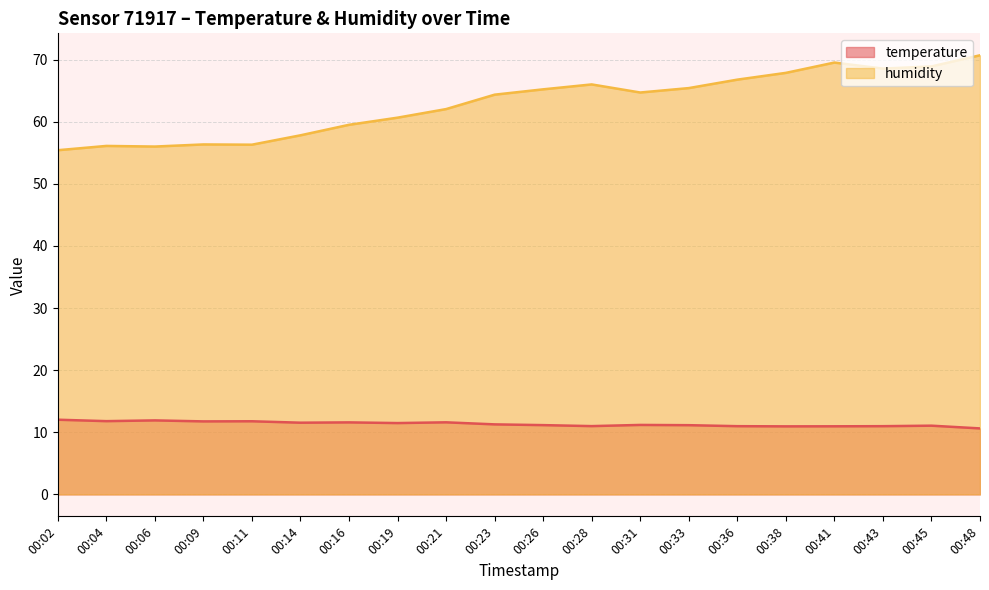

What are all the series names shown in the legend?

temperature, humidity